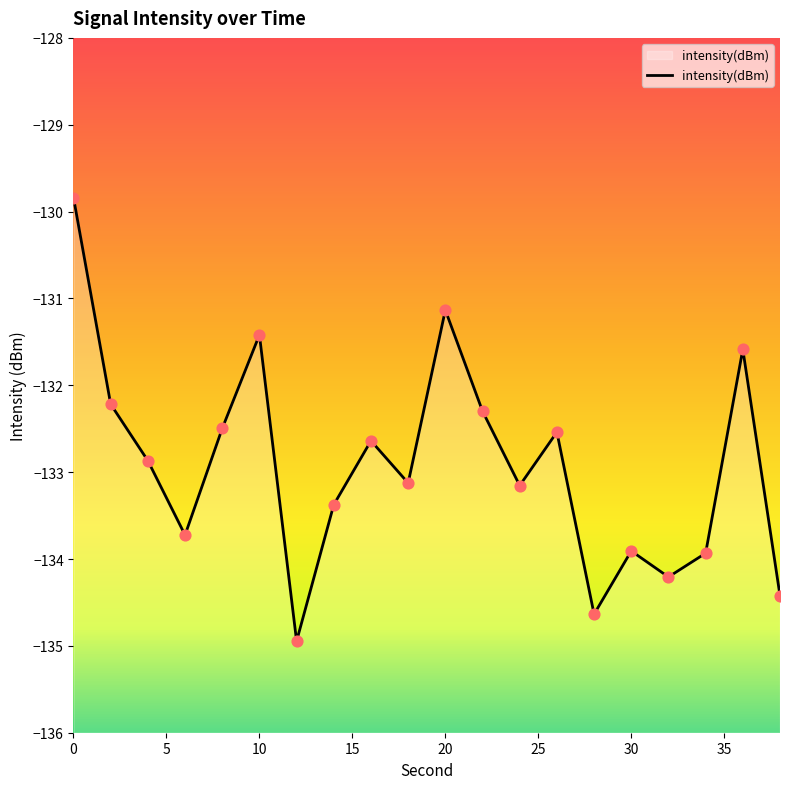

Between 16 and 24, which is larger?

16